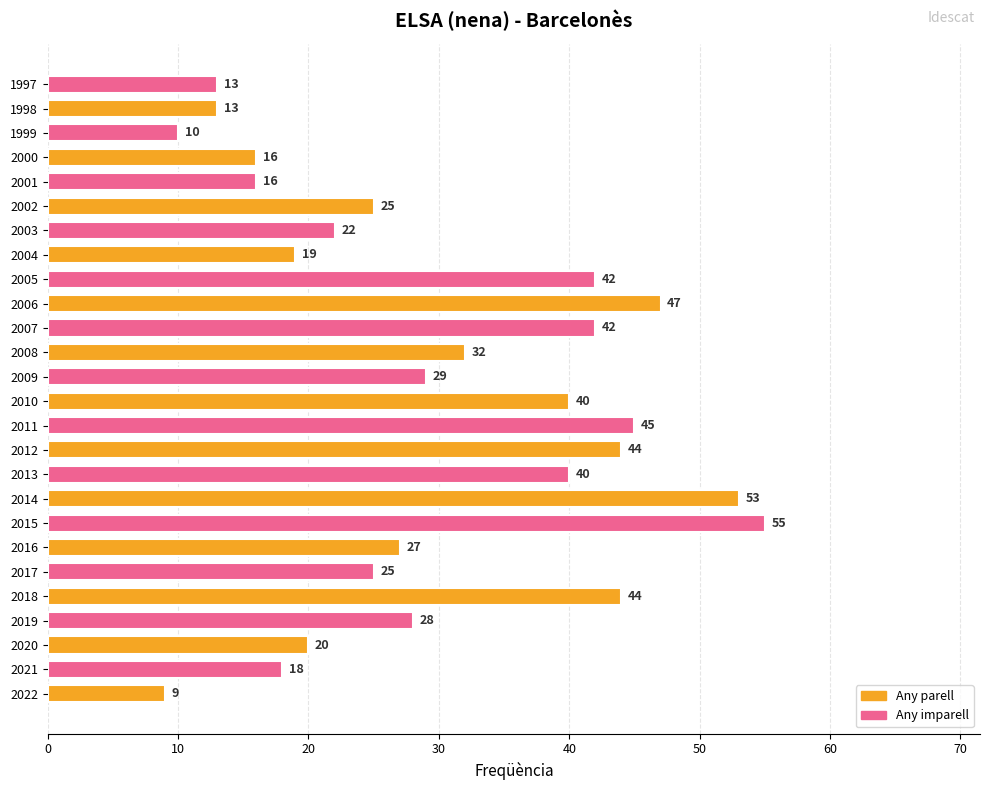

How many data points does each series have?

26